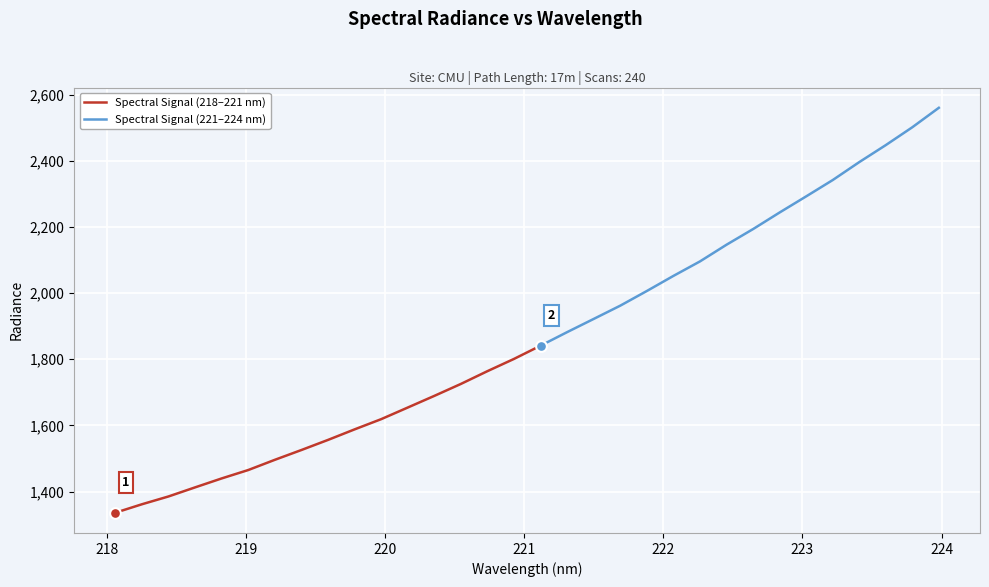

Between 219.7801 and 222.4538, which is larger?

222.4538